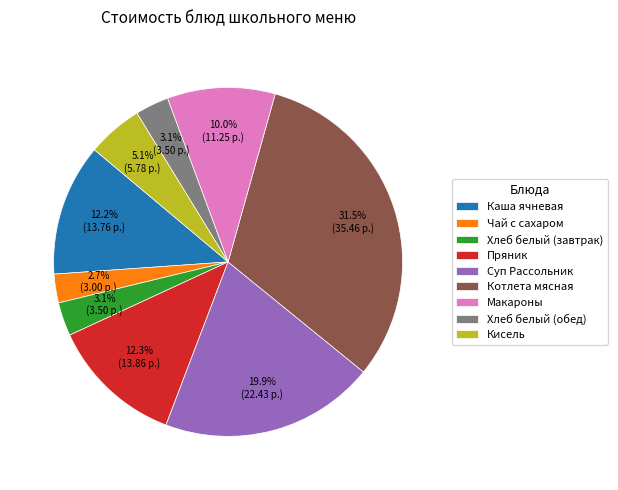

What percentage do Пряник and Чай с сахаром together represent?

15.0%